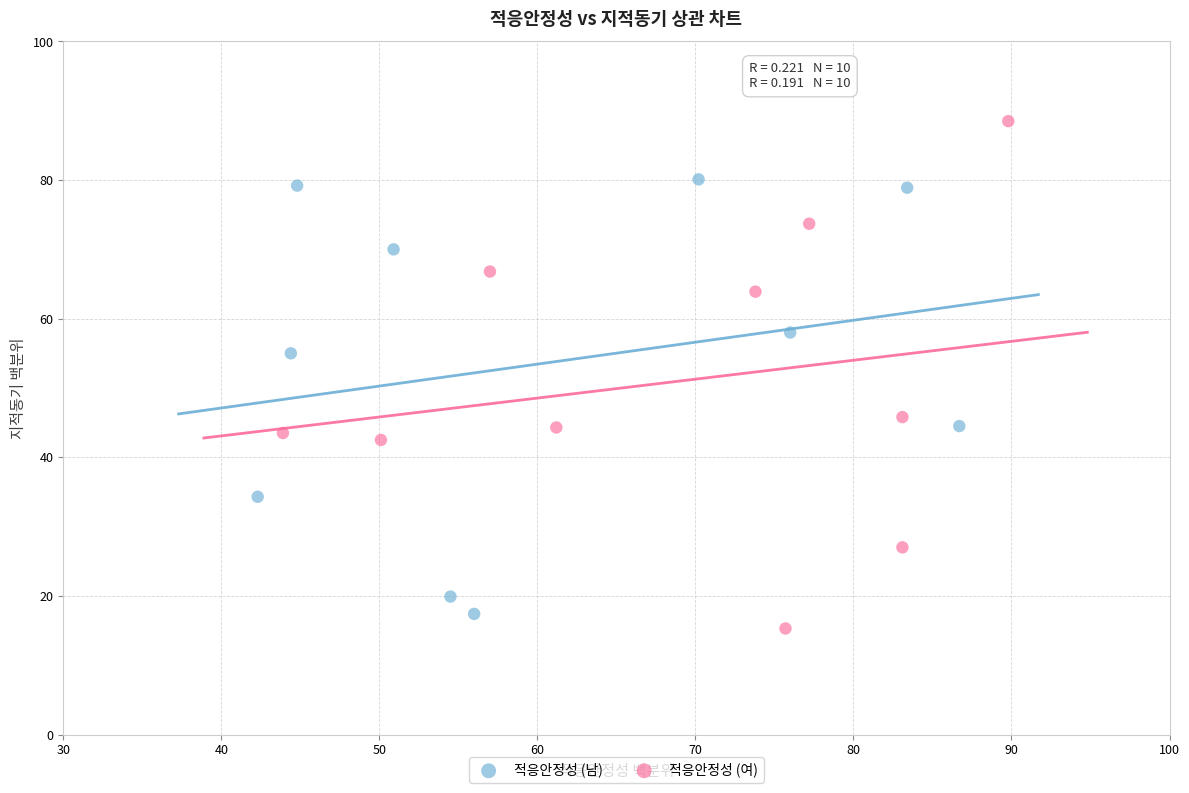

Which series has the widest spread of Y values?

적응안정성 (여)